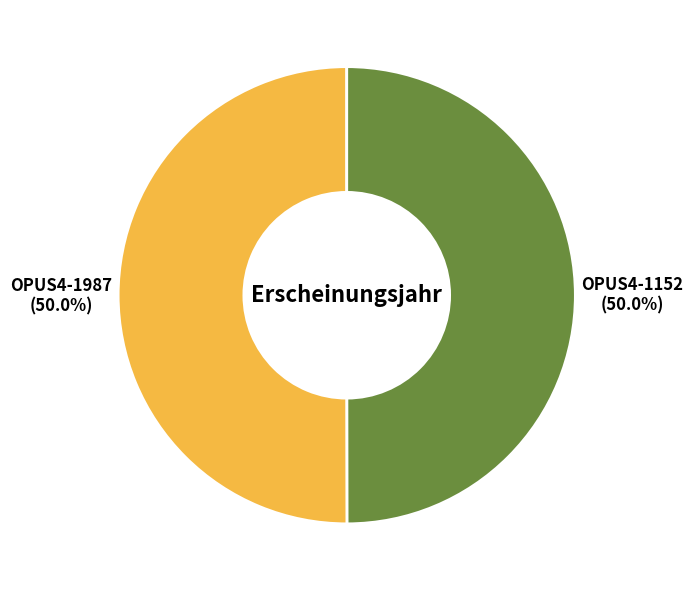

Count the number of slices in the pie.

2